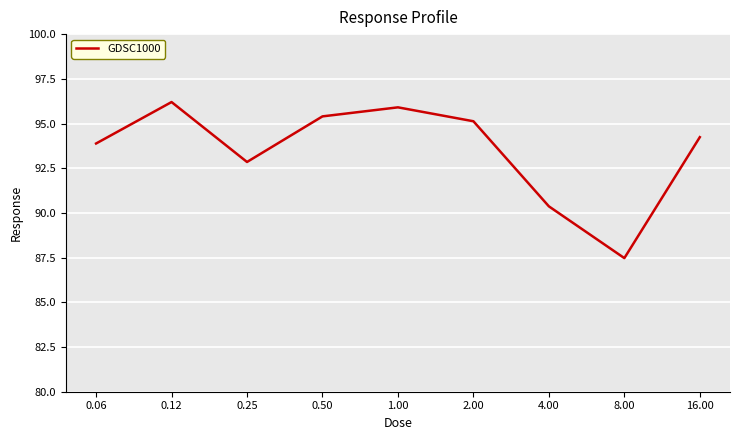

What is the greatest value displayed?

96.2